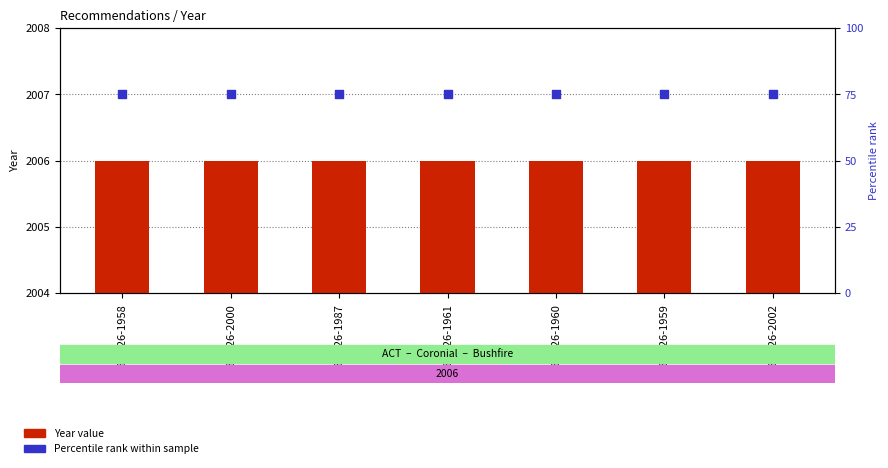

Which series has the largest total across all categories?

Year value